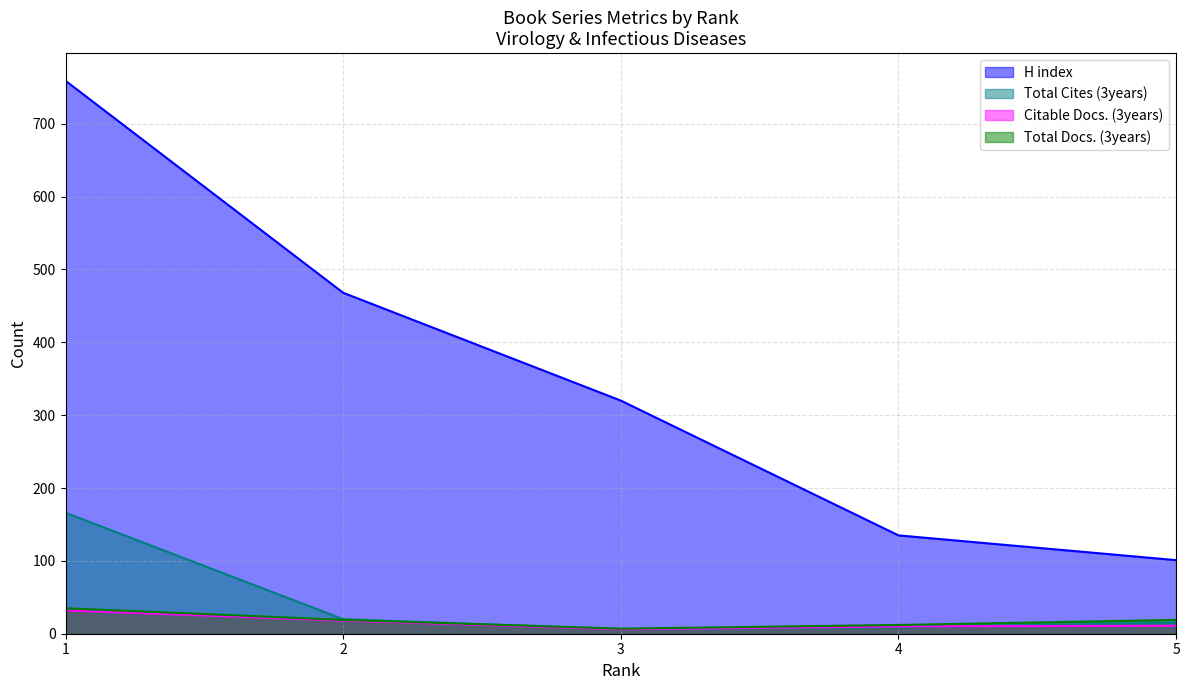

What is the value of the Citable Docs. (3years) point at the 4th from the left?

10